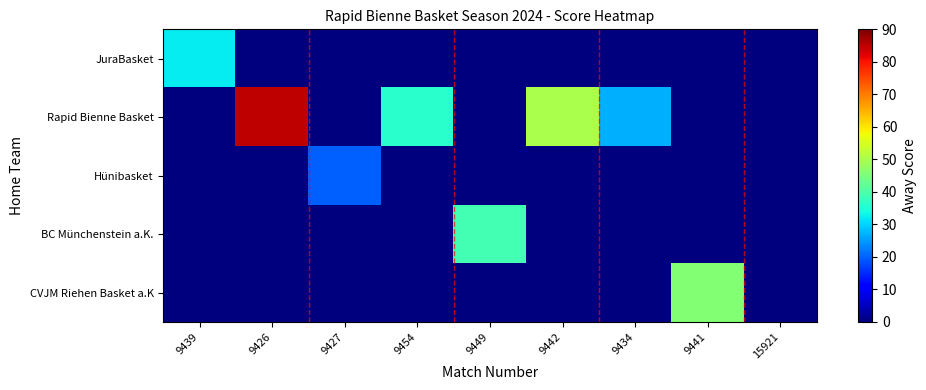

What is the total value across all series at 9449?

39